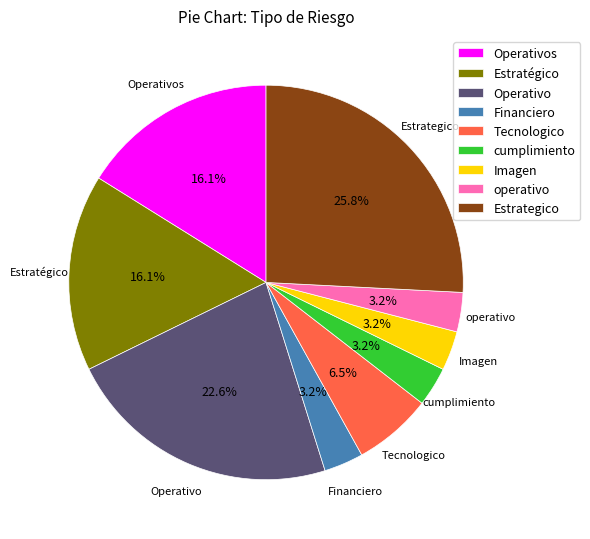

How many segments does this pie chart have?

9